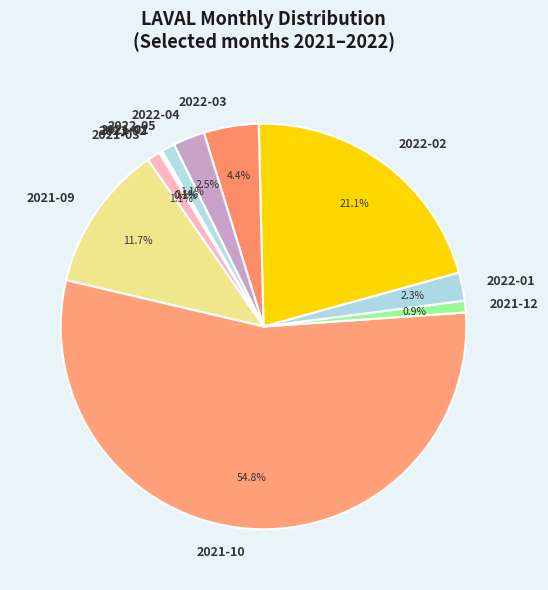

True or false: 2021-09 accounts for 6% of the total.

False